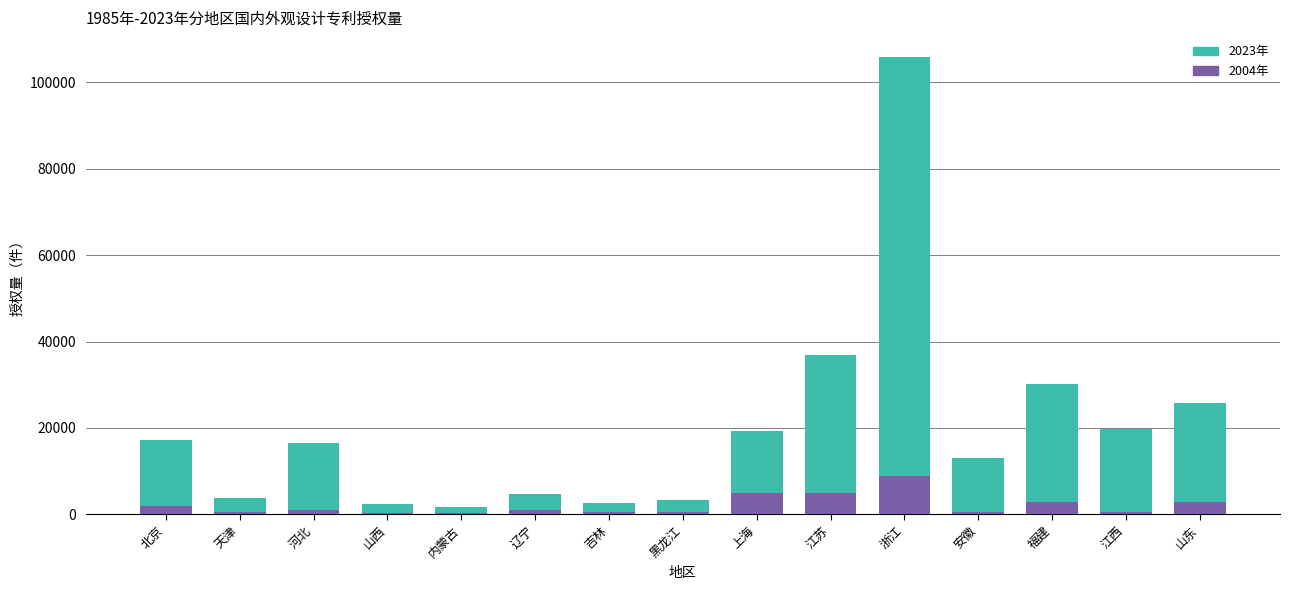

Is the value of 2023年 at 黑龙江 greater than the value of 2004年 at 北京?

Yes